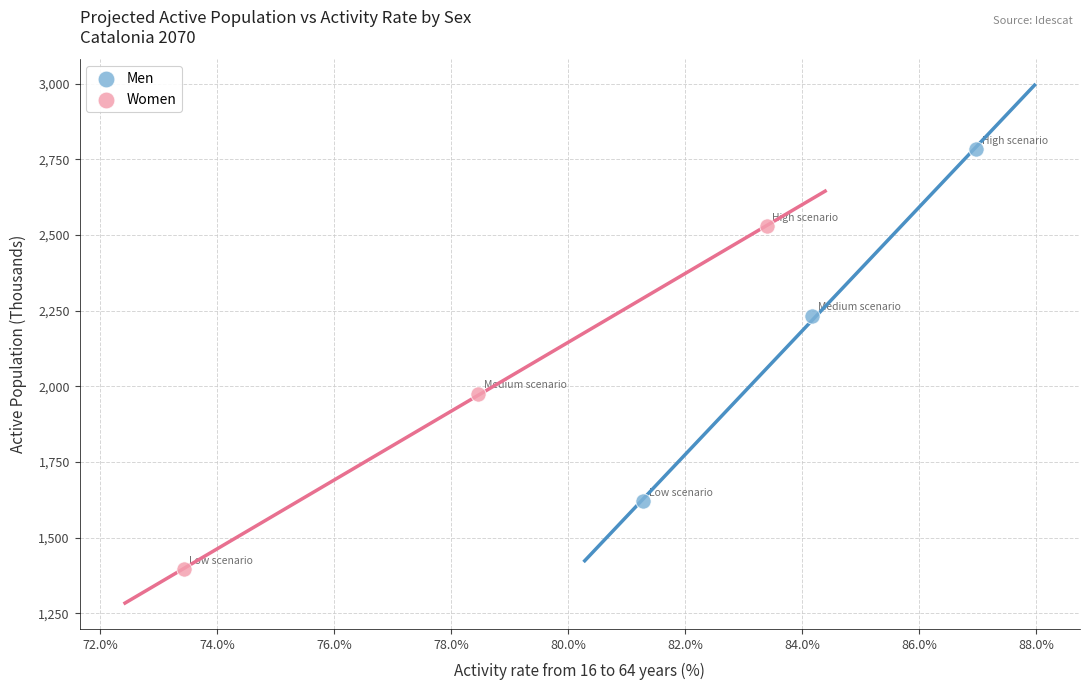

What are all the series names shown in the legend?

Men, Women